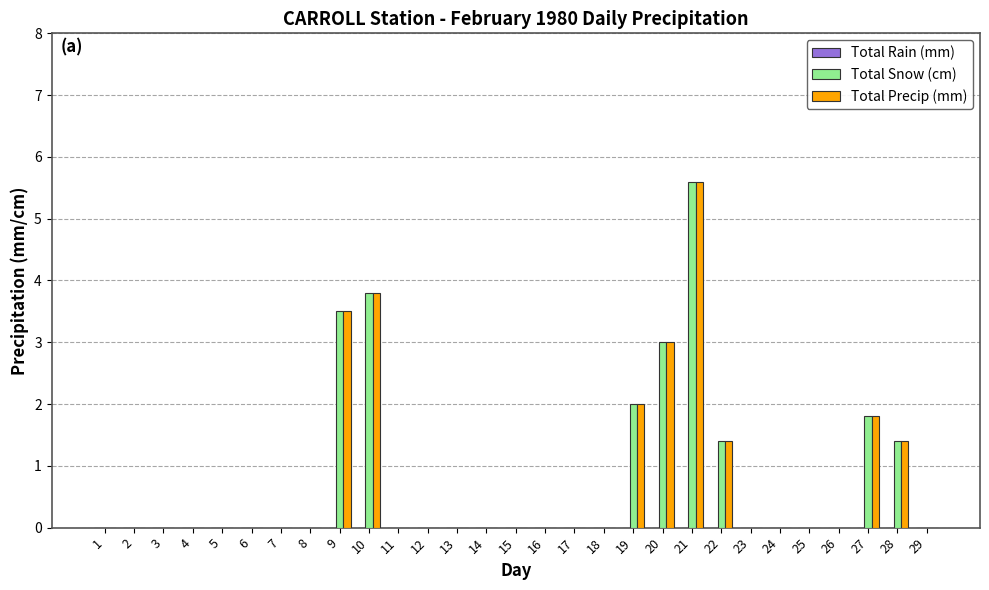

What is the sum of all Total Precip (mm) values?

22.5